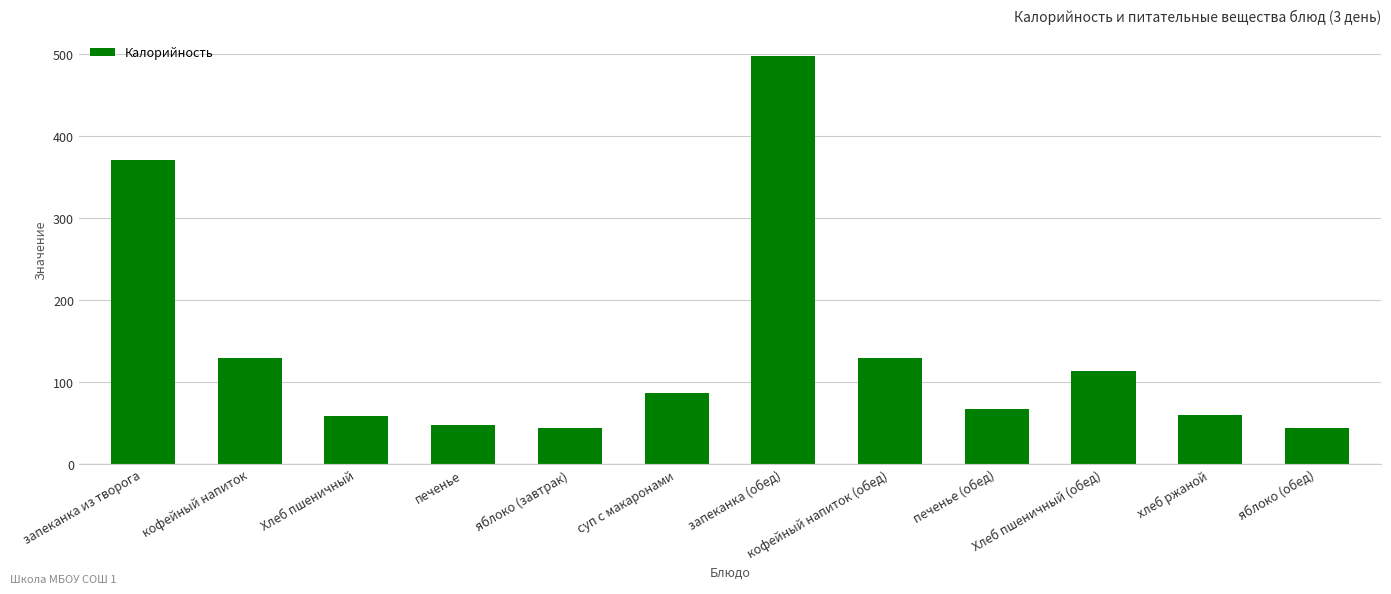

What is the greatest value displayed?

498.0